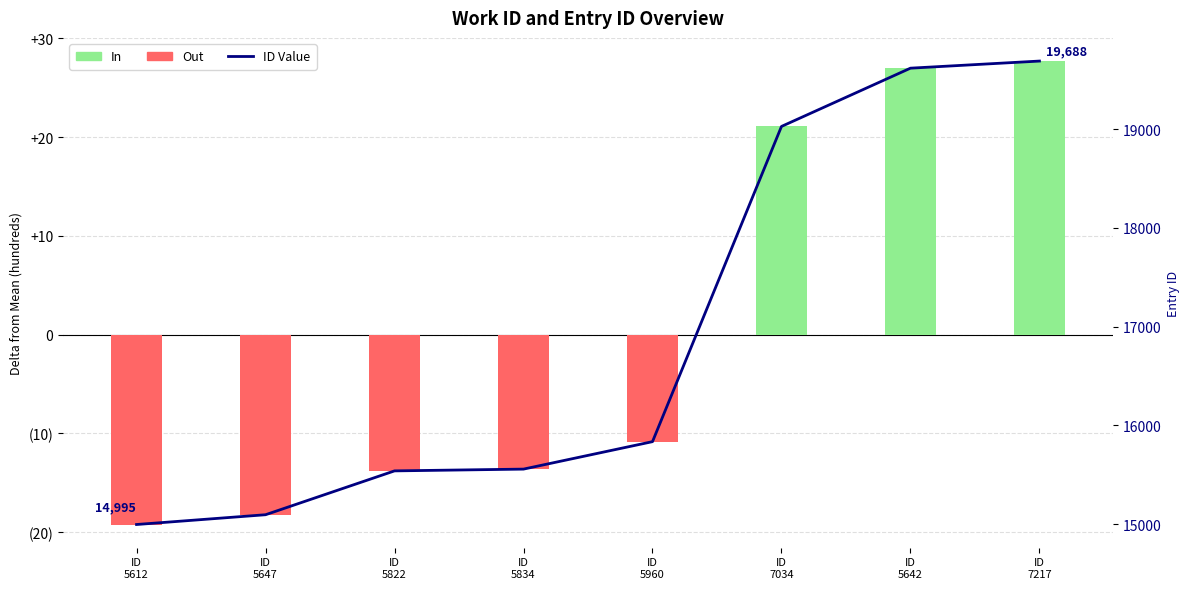

Are the bars horizontal?

No